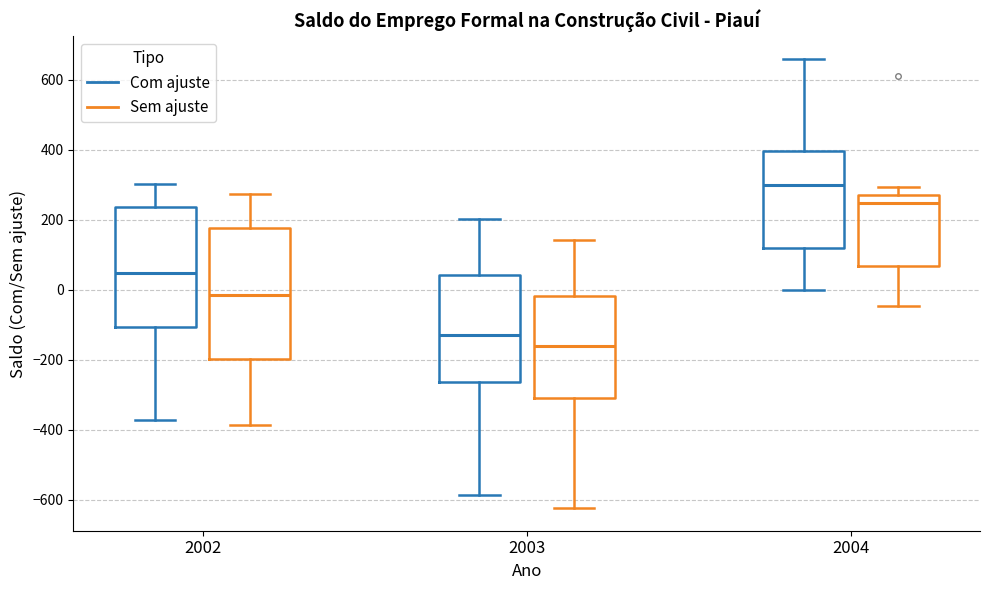

Where does the lower whisker of the box for 2004 (Sem ajuste) end on the y-axis? The values are not printed on the chart, so give them approximately, as read against the axis.

-40